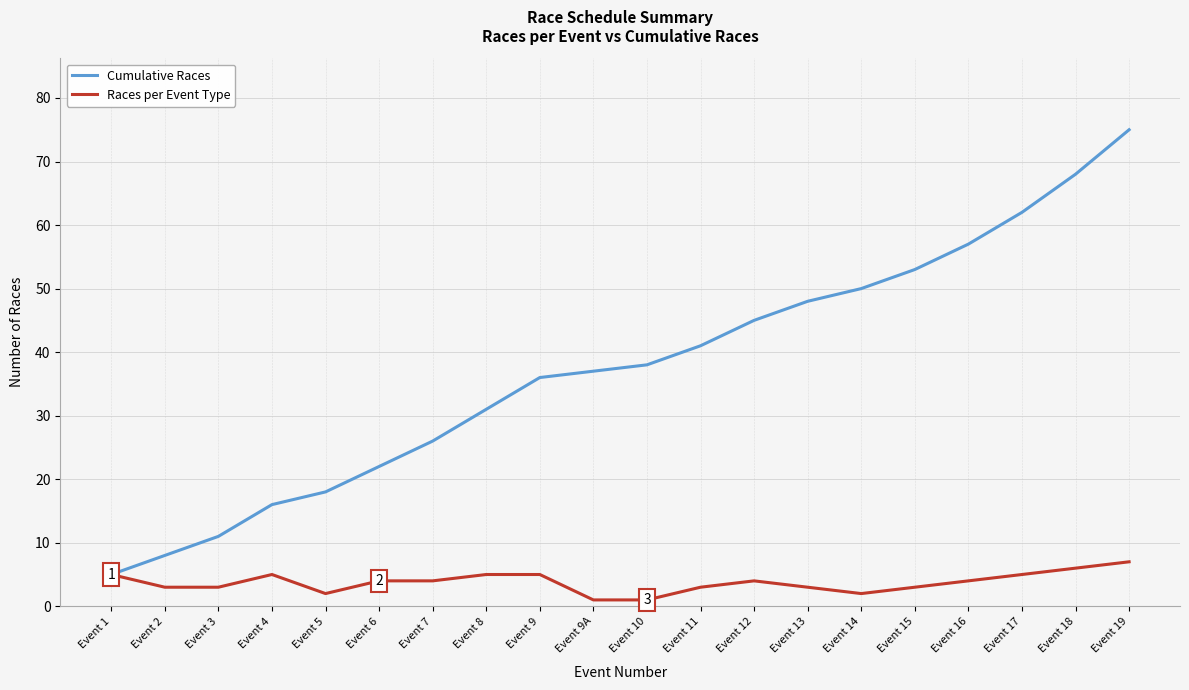

The Cumulative Races series shows 31 at Event 5. True or false?

False